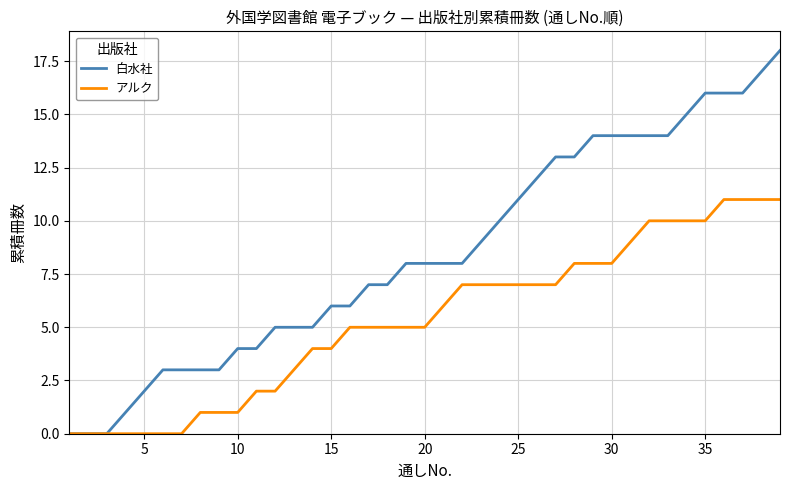

Which series has the largest total across all categories?

白水社